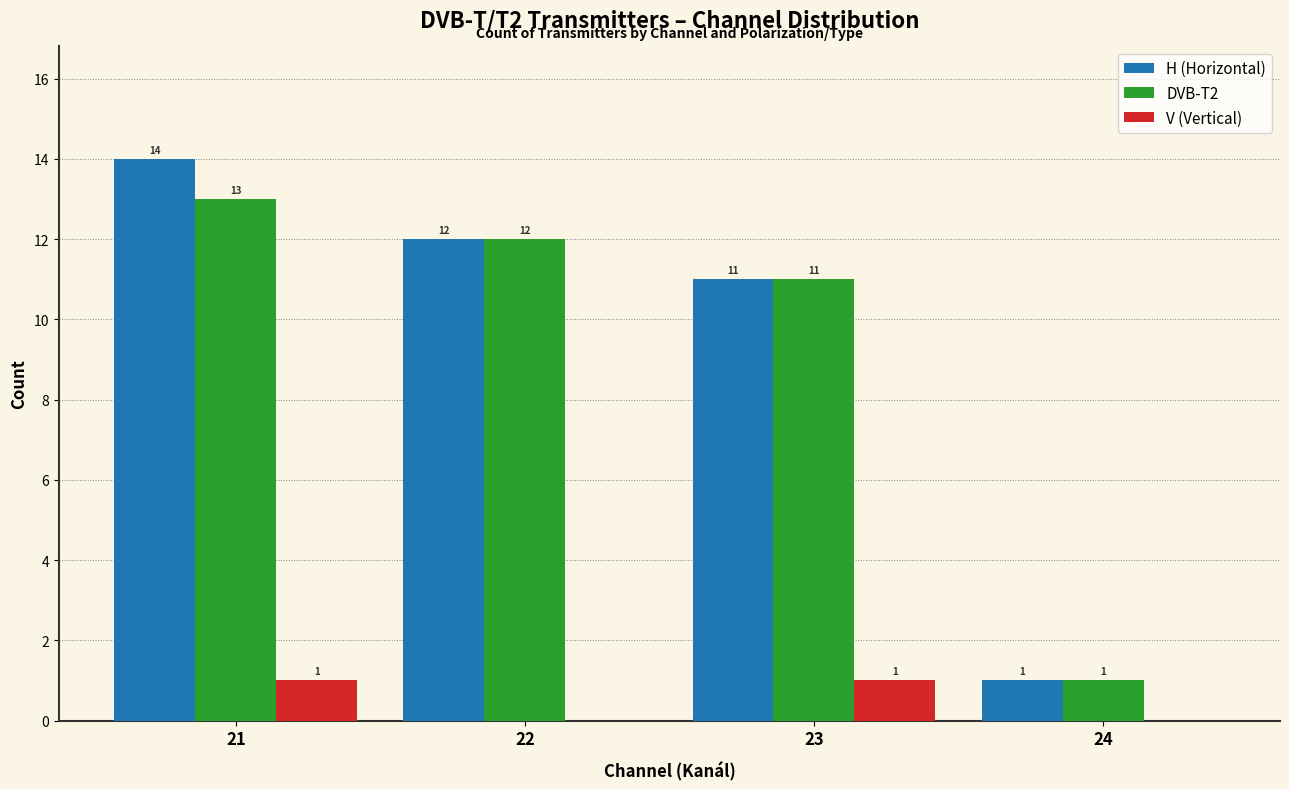

Reading left to right, transcribe all the data shown in this chart.

H (Horizontal): 14	12	11	1
DVB-T2: 13	12	11	1
V (Vertical): 1	0	1	0